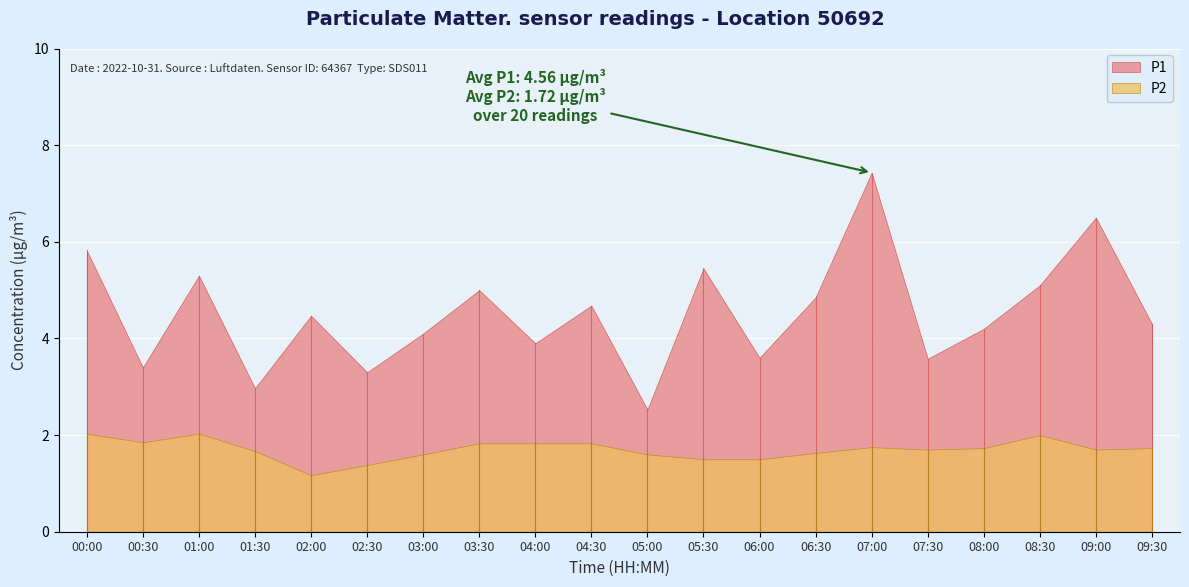

Is it true that P1 equals 6.8 at 02:00?

False